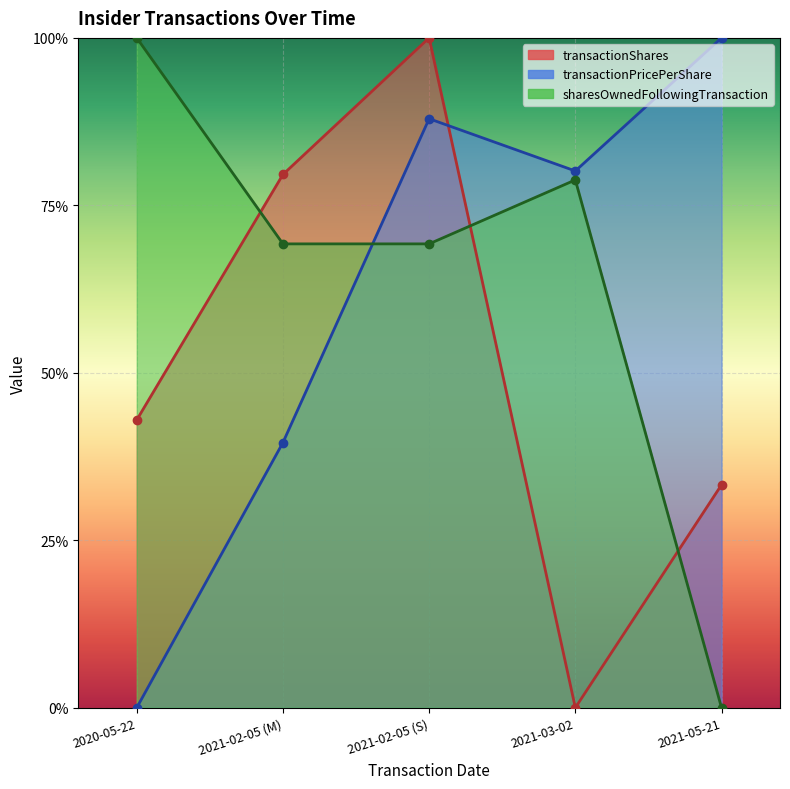

What is the average value of the sharesOwnedFollowingTransaction series?

0.6